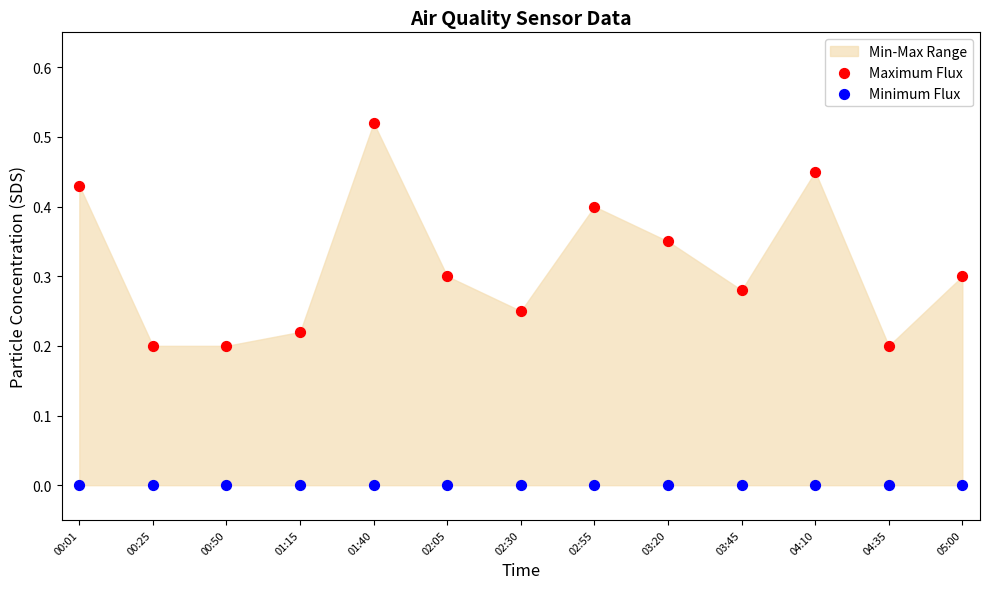

Which series contains the lowest Y value?

Minimum Flux